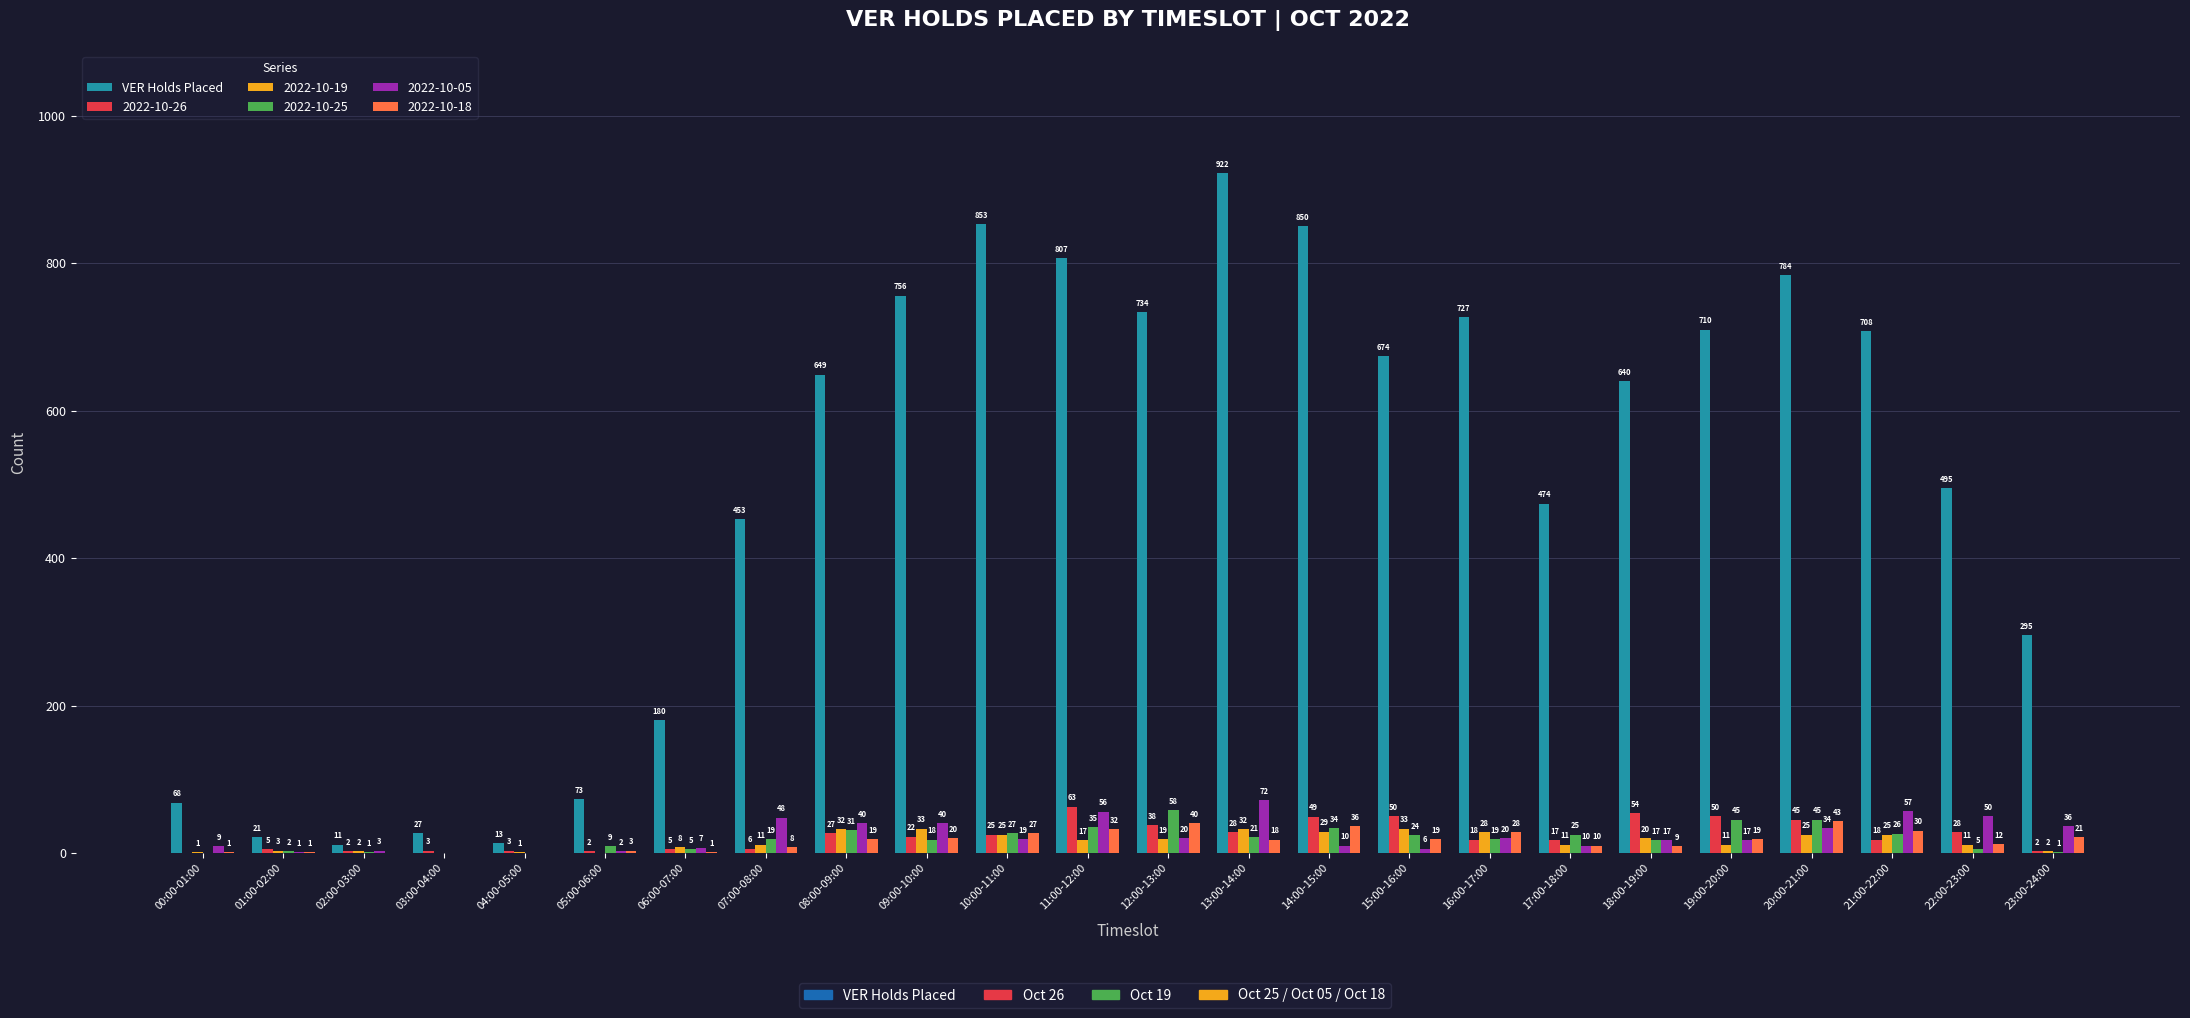

Reading left to right, what are all the values shown in this chart?

VER Holds Placed: 00:00-01:00=68	01:00-02:00=21	02:00-03:00=11	03:00-04:00=27	04:00-05:00=13	05:00-06:00=73	06:00-07:00=180	07:00-08:00=453	08:00-09:00=649	09:00-10:00=756	10:00-11:00=853	11:00-12:00=807	12:00-13:00=734	13:00-14:00=922	14:00-15:00=850	15:00-16:00=674	16:00-17:00=727	17:00-18:00=474	18:00-19:00=640	19:00-20:00=710	20:00-21:00=784	21:00-22:00=708	22:00-23:00=495	23:00-24:00=295
2022-10-26: 00:00-01:00=0	01:00-02:00=5	02:00-03:00=2	03:00-04:00=3	04:00-05:00=3	05:00-06:00=2	06:00-07:00=5	07:00-08:00=6	08:00-09:00=27	09:00-10:00=22	10:00-11:00=25	11:00-12:00=63	12:00-13:00=38	13:00-14:00=28	14:00-15:00=49	15:00-16:00=50	16:00-17:00=18	17:00-18:00=17	18:00-19:00=54	19:00-20:00=50	20:00-21:00=45	21:00-22:00=18	22:00-23:00=28	23:00-24:00=2
2022-10-19: 00:00-01:00=1	01:00-02:00=3	02:00-03:00=2	03:00-04:00=0	04:00-05:00=1	05:00-06:00=0	06:00-07:00=8	07:00-08:00=11	08:00-09:00=32	09:00-10:00=33	10:00-11:00=25	11:00-12:00=17	12:00-13:00=19	13:00-14:00=32	14:00-15:00=29	15:00-16:00=33	16:00-17:00=28	17:00-18:00=11	18:00-19:00=20	19:00-20:00=11	20:00-21:00=25	21:00-22:00=25	22:00-23:00=11	23:00-24:00=2
2022-10-25: 00:00-01:00=0	01:00-02:00=2	02:00-03:00=1	03:00-04:00=0	04:00-05:00=0	05:00-06:00=9	06:00-07:00=5	07:00-08:00=19	08:00-09:00=31	09:00-10:00=18	10:00-11:00=27	11:00-12:00=35	12:00-13:00=58	13:00-14:00=21	14:00-15:00=34	15:00-16:00=24	16:00-17:00=19	17:00-18:00=25	18:00-19:00=17	19:00-20:00=45	20:00-21:00=45	21:00-22:00=26	22:00-23:00=5	23:00-24:00=1
2022-10-05: 00:00-01:00=9	01:00-02:00=1	02:00-03:00=3	03:00-04:00=0	04:00-05:00=0	05:00-06:00=2	06:00-07:00=7	07:00-08:00=48	08:00-09:00=40	09:00-10:00=40	10:00-11:00=19	11:00-12:00=56	12:00-13:00=20	13:00-14:00=72	14:00-15:00=10	15:00-16:00=6	16:00-17:00=20	17:00-18:00=10	18:00-19:00=17	19:00-20:00=17	20:00-21:00=34	21:00-22:00=57	22:00-23:00=50	23:00-24:00=36
2022-10-18: 00:00-01:00=1	01:00-02:00=1	02:00-03:00=0	03:00-04:00=0	04:00-05:00=0	05:00-06:00=3	06:00-07:00=1	07:00-08:00=8	08:00-09:00=19	09:00-10:00=20	10:00-11:00=27	11:00-12:00=32	12:00-13:00=40	13:00-14:00=18	14:00-15:00=36	15:00-16:00=19	16:00-17:00=28	17:00-18:00=10	18:00-19:00=9	19:00-20:00=19	20:00-21:00=43	21:00-22:00=30	22:00-23:00=12	23:00-24:00=21